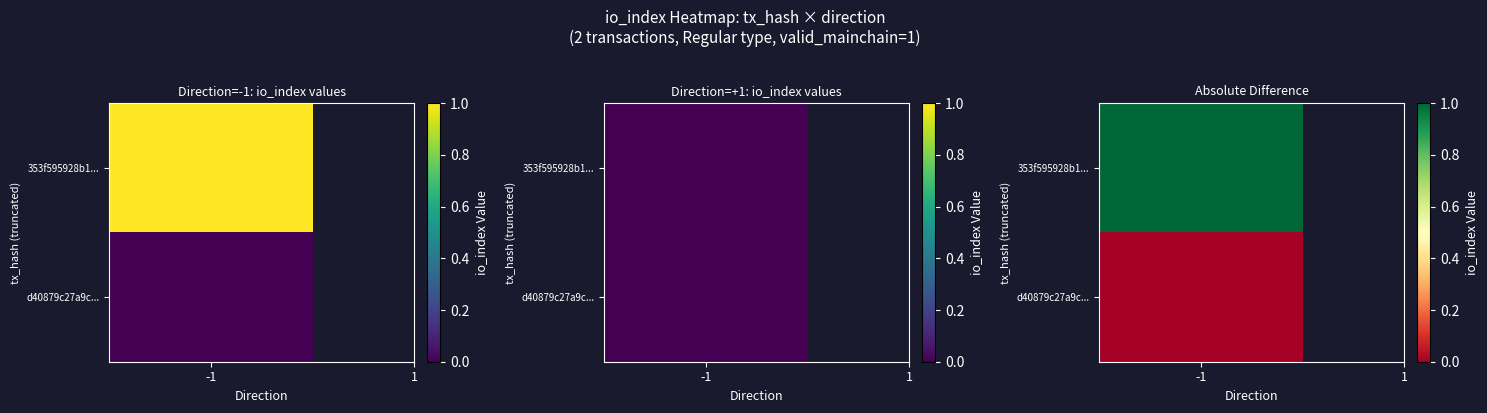

Which series has the widest spread of values?

353f595928b184d0ce620a1c84f282c3a32026a